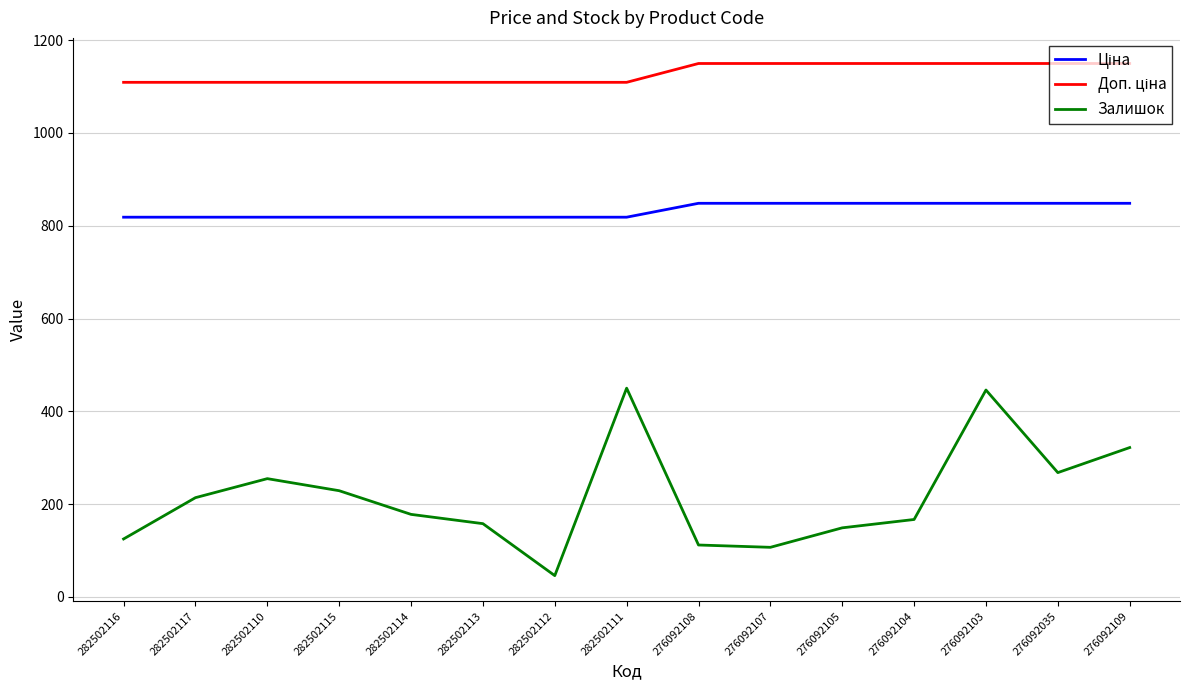

What is the difference between the Залишок values at 282502111 and 276092109?

128.0